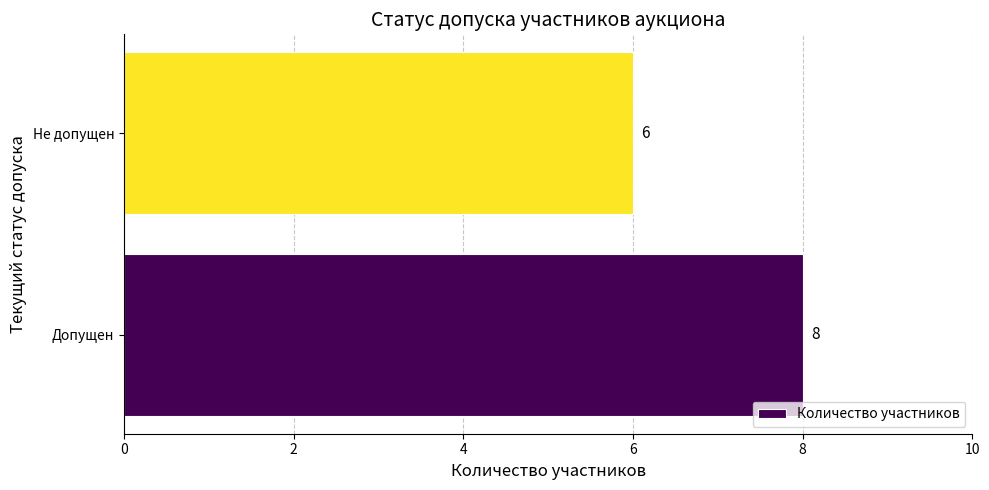

The chart shows a value of 1 at Не допущен. True or false?

False